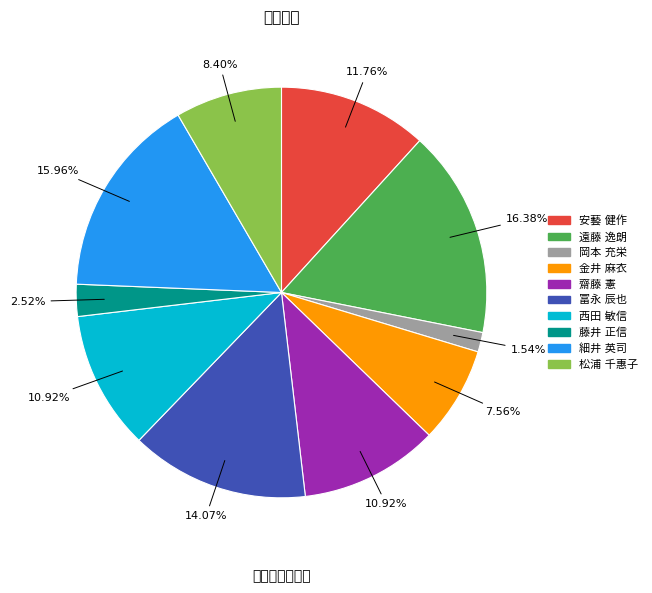

What is the smallest slice in the pie chart?

岡本 充栄